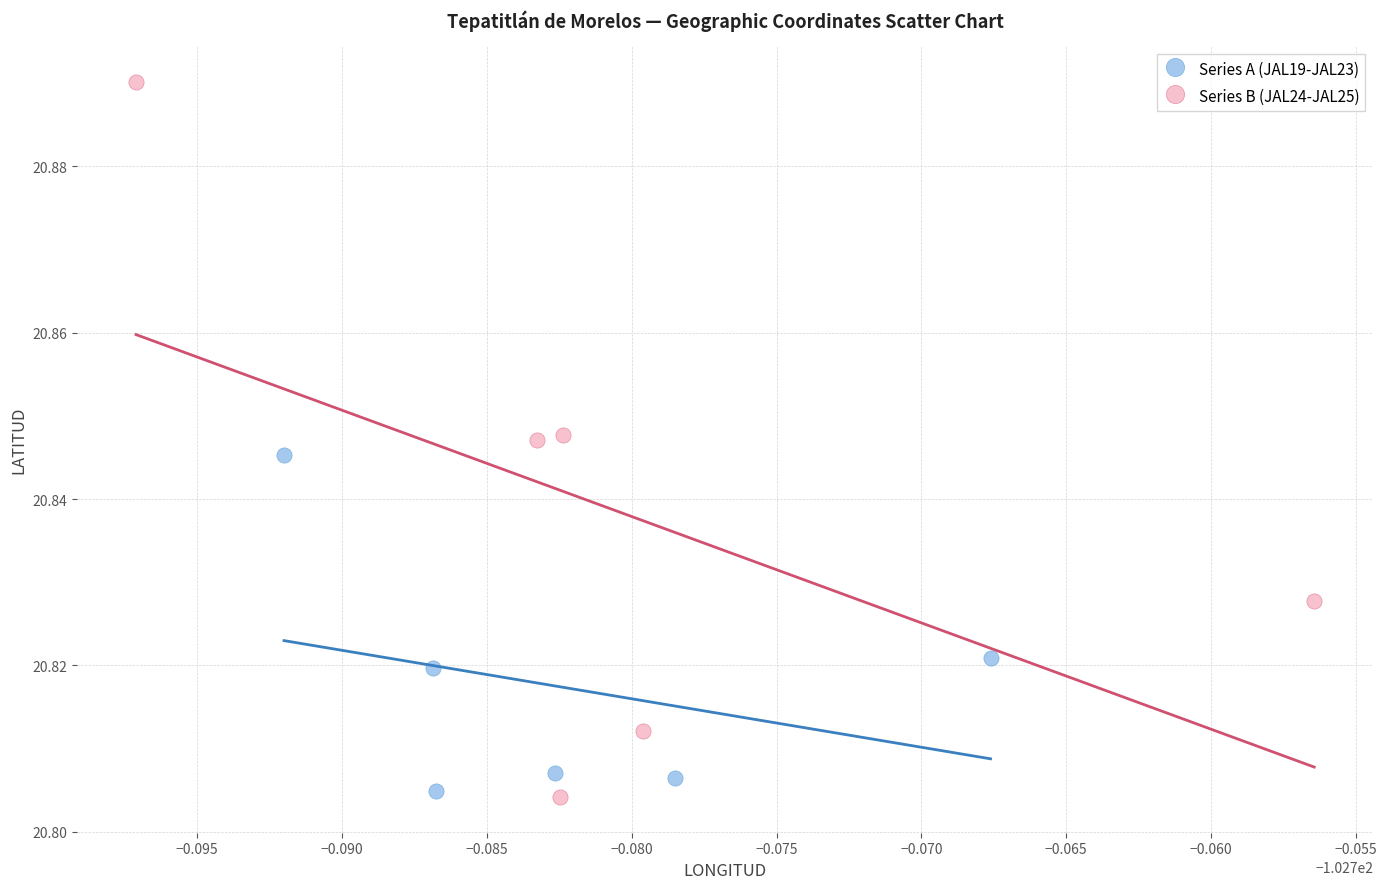

Which series has the widest spread of Y values?

Series B (JAL24-JAL25)